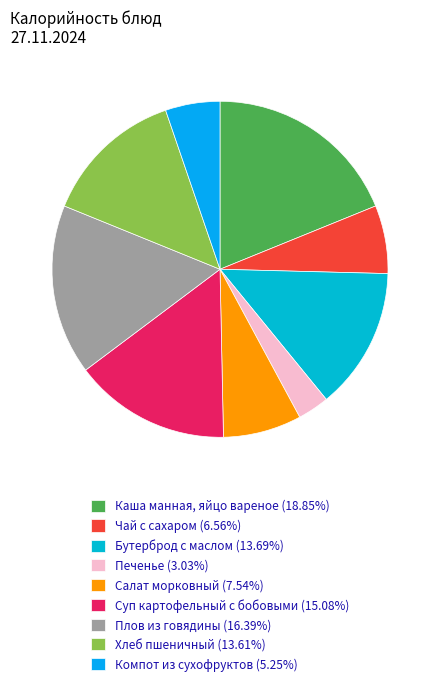

What is the change in value from Чай с сахаром to Печенье?

-43